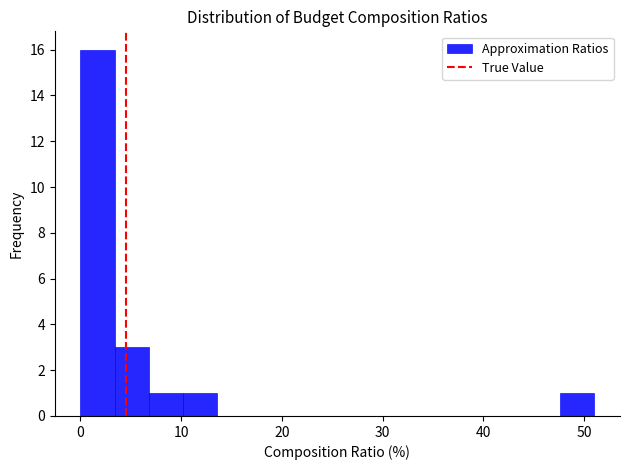

Read against the x-axis, roughly where is the centre of the tallest bar?

2